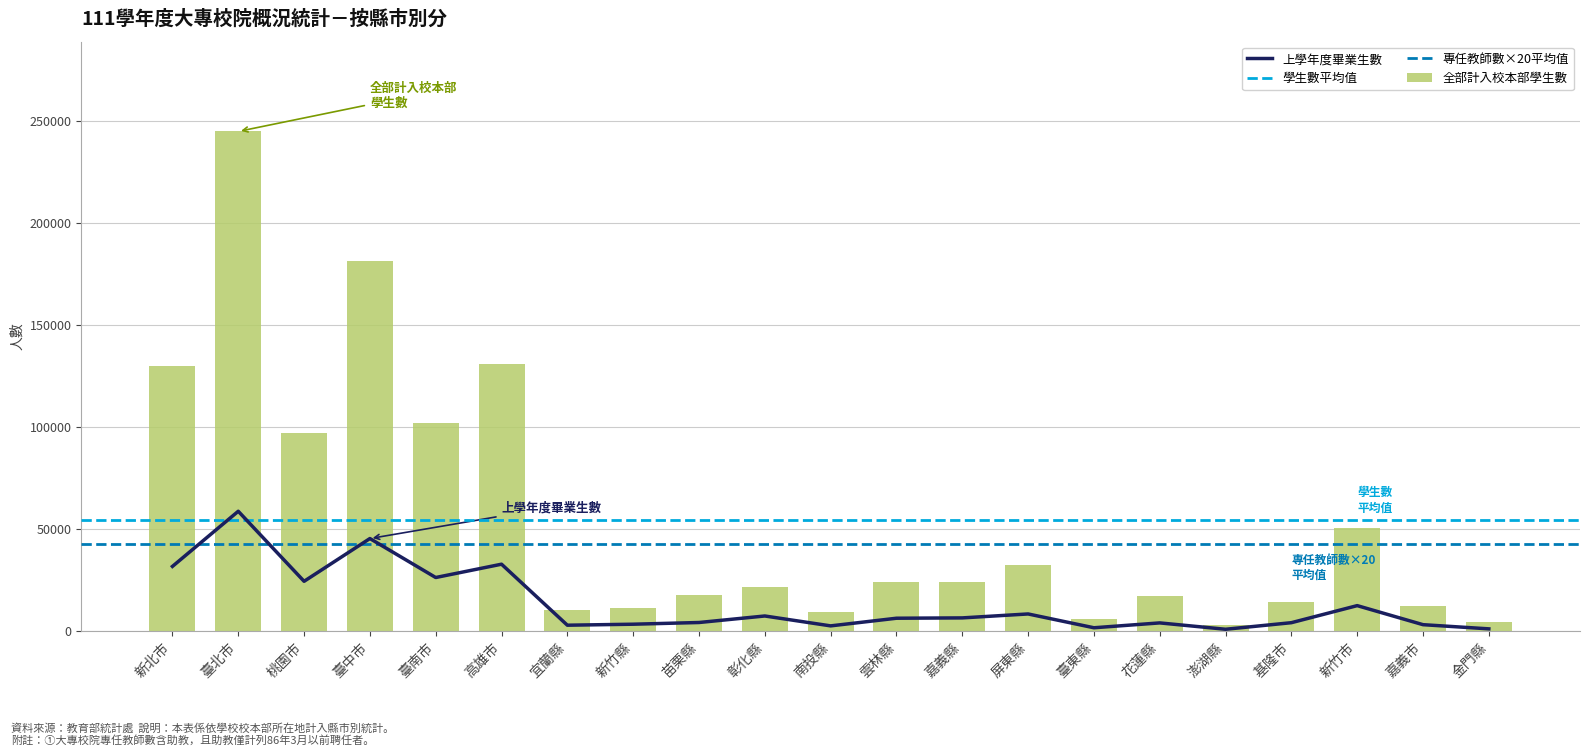

Which category has the highest value across all series?

臺北市